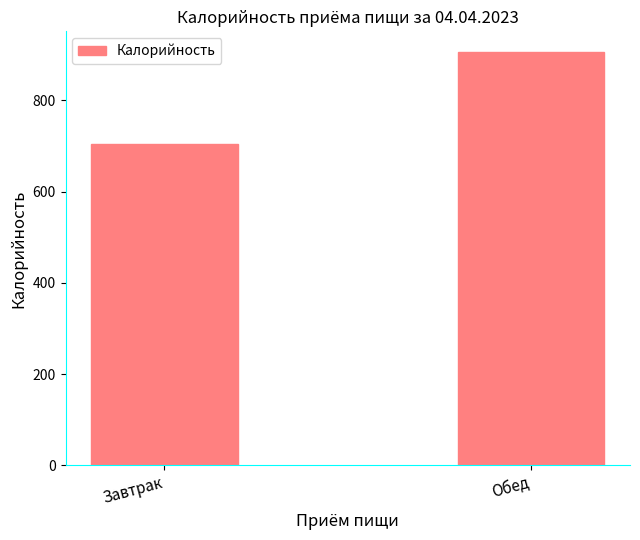

At which category does the chart reach its peak across all series?

Обед